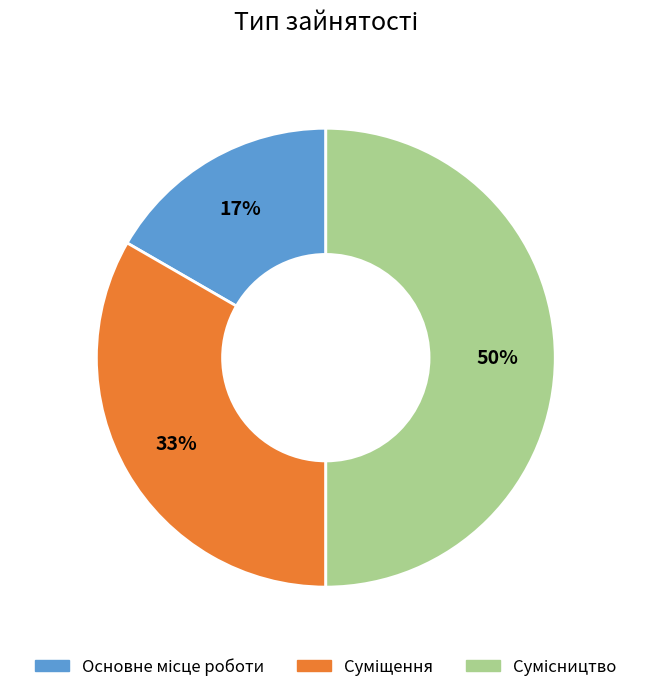

To the nearest percent, what is the average slice percentage?

33%